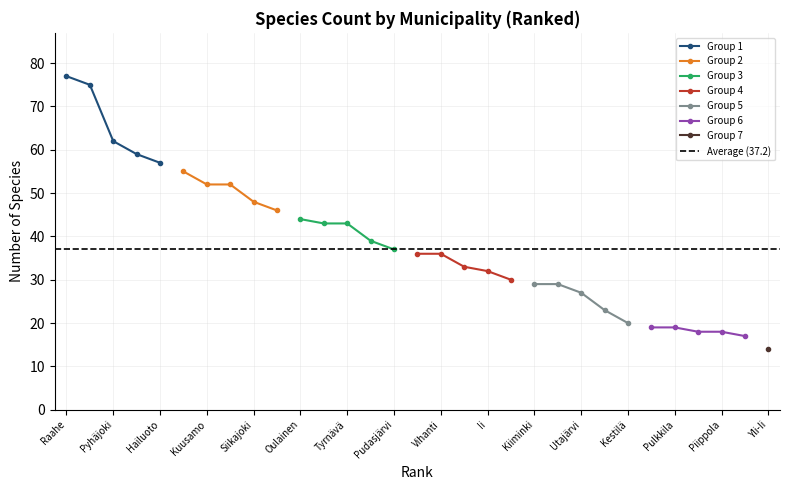

What value does the data have at Kärsämäki, to the nearest 10?

20